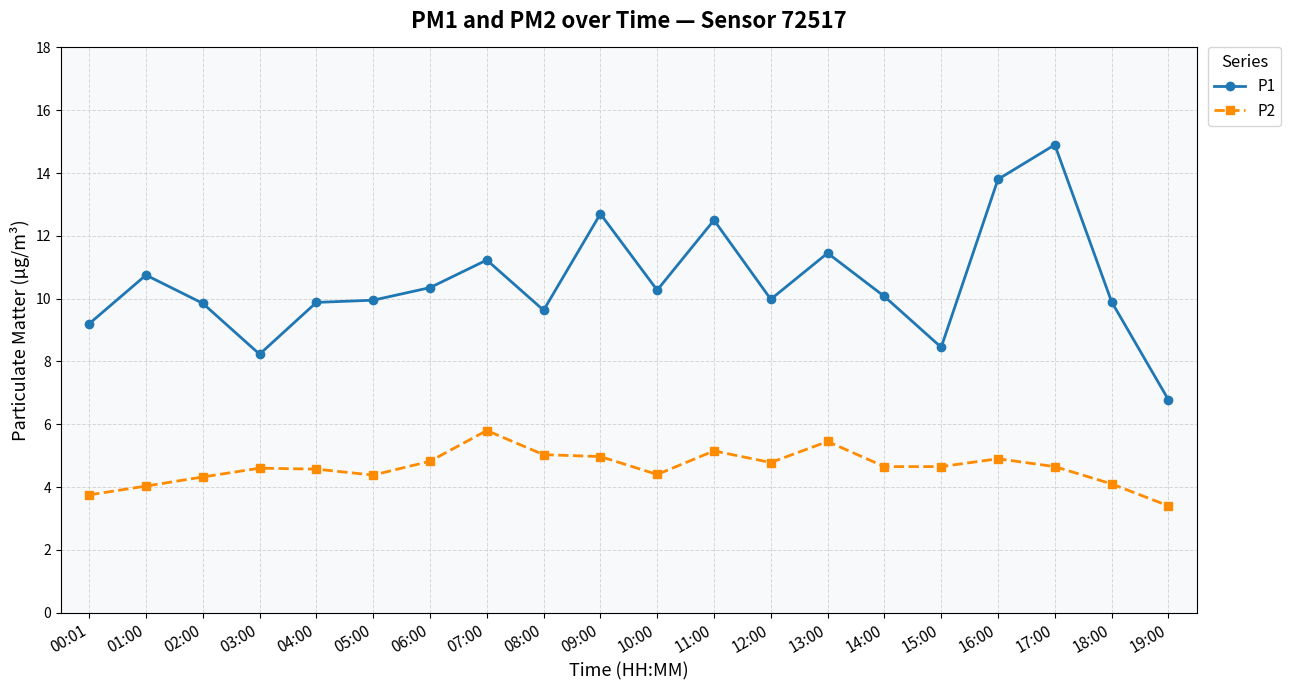

What is the difference between the maximum and minimum values in the P1 series?

8.1